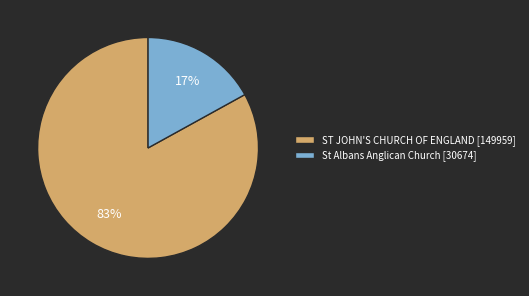

To the nearest percent, what is the average slice percentage?

50%